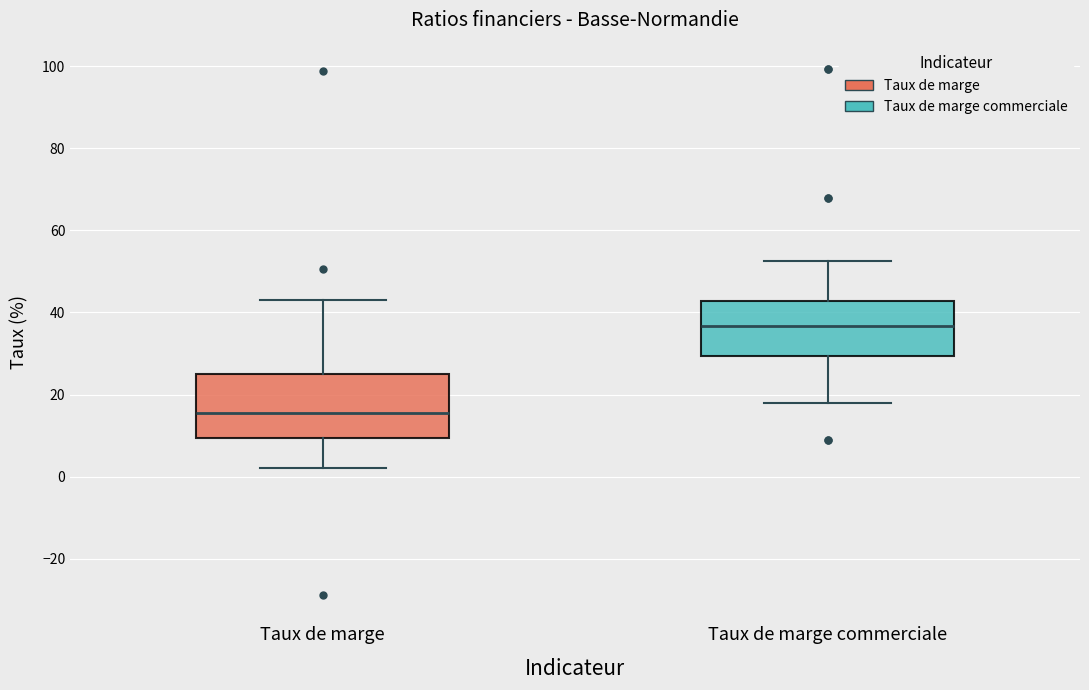

Where is the lower edge of the box for Taux de marge on the y-axis? The values are not printed on the chart, so give them approximately, as read against the axis.

10